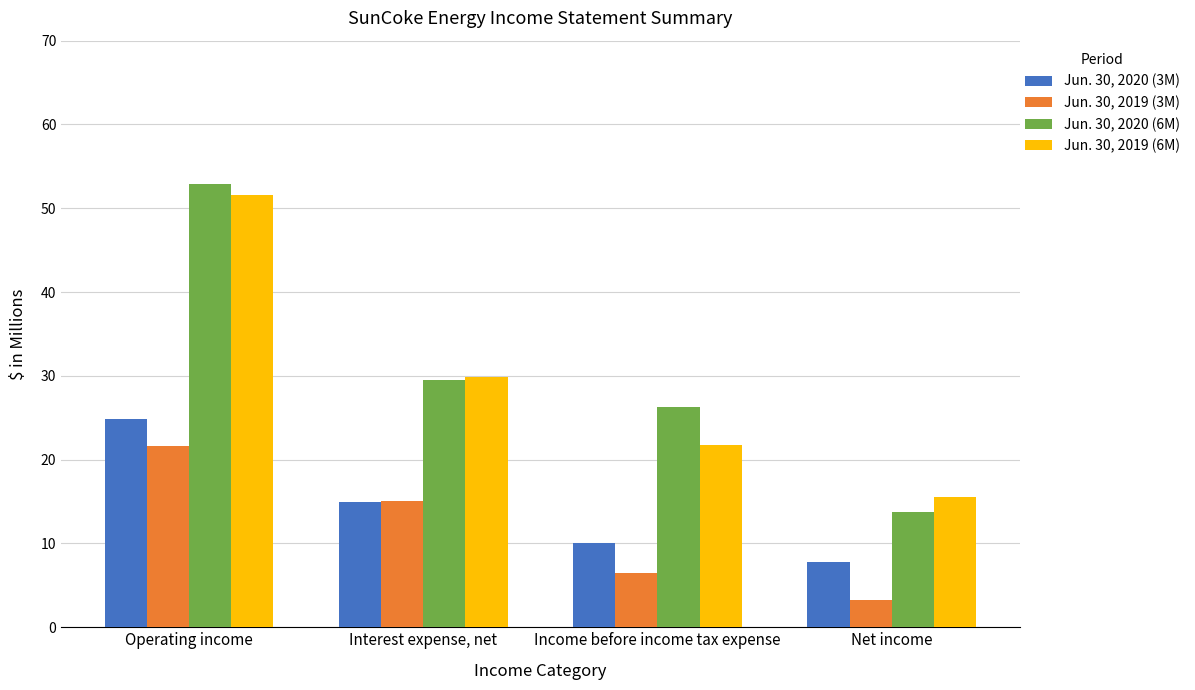

Reading left to right, extract all data points from this chart.

Jun. 30, 2020 (3M): 24.9	14.9	10.0	7.8
Jun. 30, 2019 (3M): 21.6	15.1	6.5	3.3
Jun. 30, 2020 (6M): 52.9	29.5	26.3	13.7
Jun. 30, 2019 (6M): 51.6	29.9	21.7	15.5